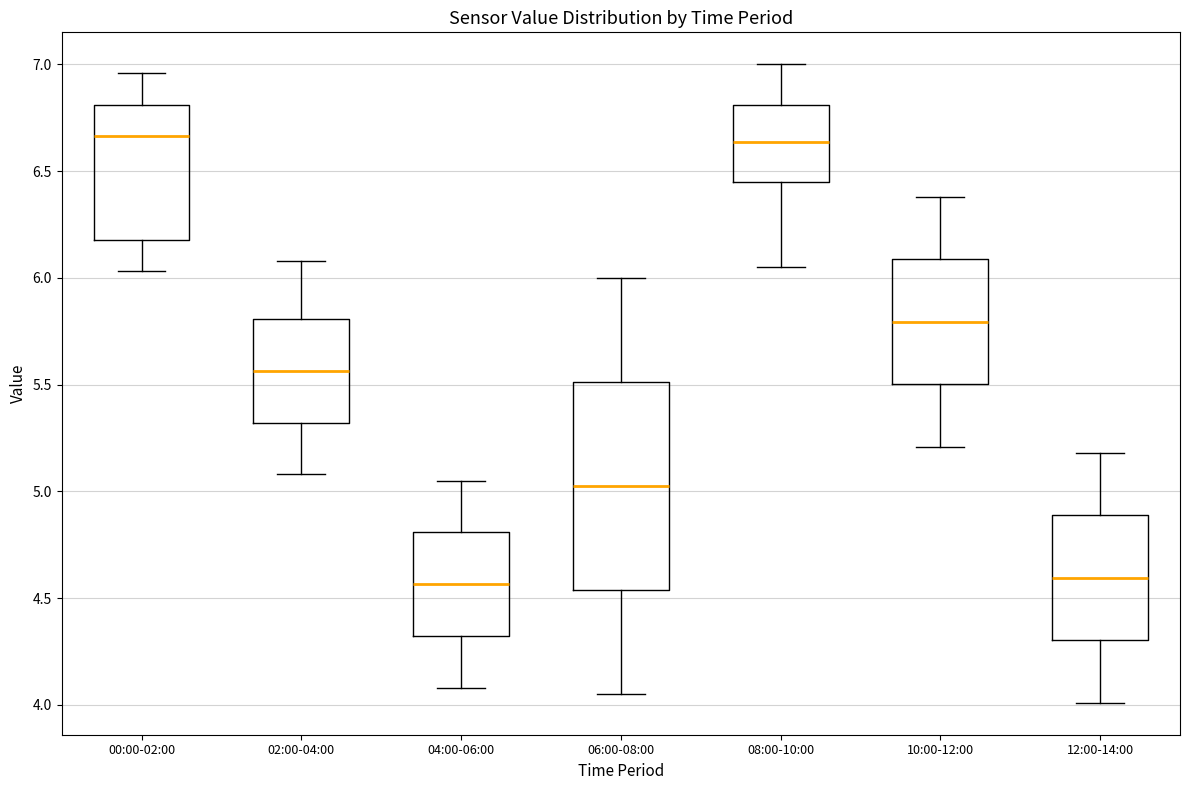

Reading left to right, read every box against the y-axis: the position of its median line, the range the box covers, and the ends of its whiskers. The values are not printed on the chart, so give them approximately, as read against the axis.

00:00-02:00: median 6.65, box 6.20 to 6.80, whiskers 6.05 to 6.95
02:00-04:00: median 5.55, box 5.30 to 5.80, whiskers 5.10 to 6.10
04:00-06:00: median 4.55, box 4.30 to 4.80, whiskers 4.10 to 5.05
06:00-08:00: median 5.05, box 4.55 to 5.50, whiskers 4.05 to 6.00
08:00-10:00: median 6.65, box 6.45 to 6.80, whiskers 6.05 to 7.00
10:00-12:00: median 5.80, box 5.50 to 6.10, whiskers 5.20 to 6.40
12:00-14:00: median 4.60, box 4.30 to 4.90, whiskers 4.00 to 5.20